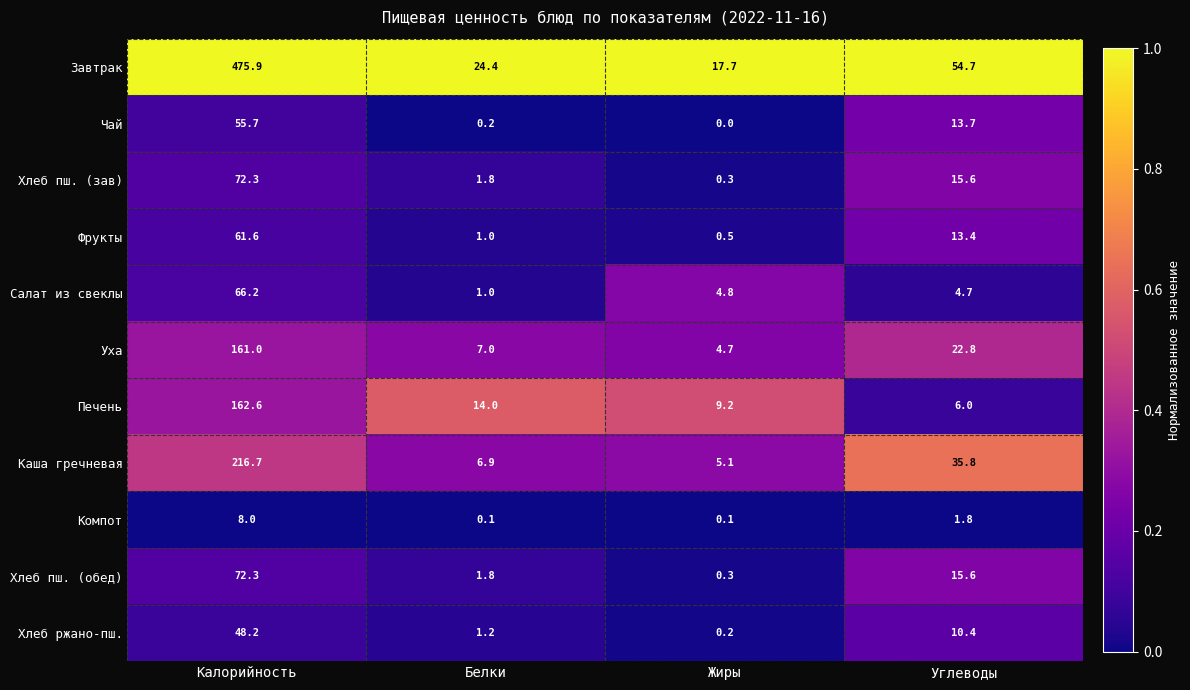

At which category is the sum across all series the highest?

Калорийность